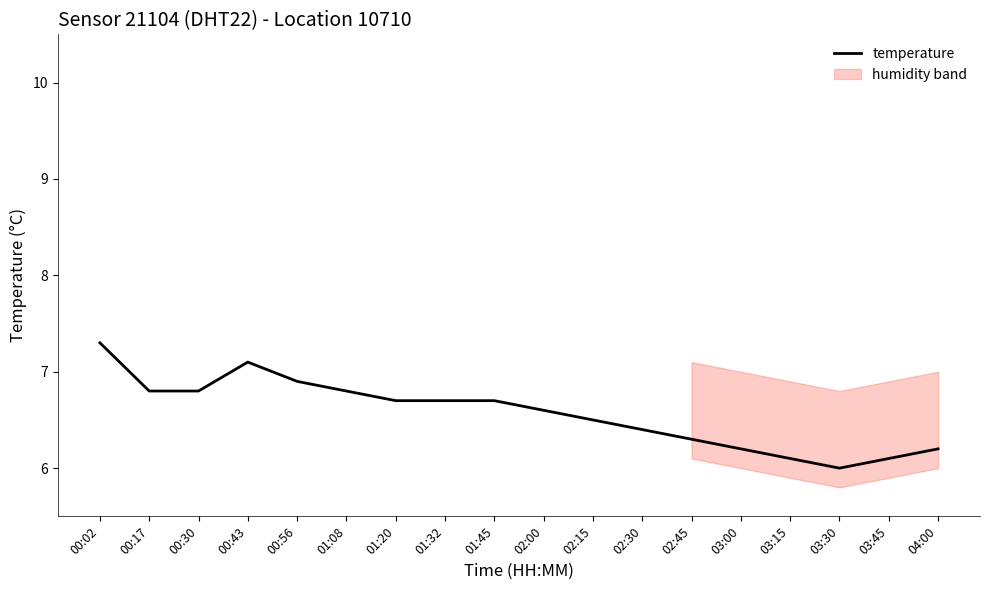

Is it true that the value at 00:02 is 7.3?

True